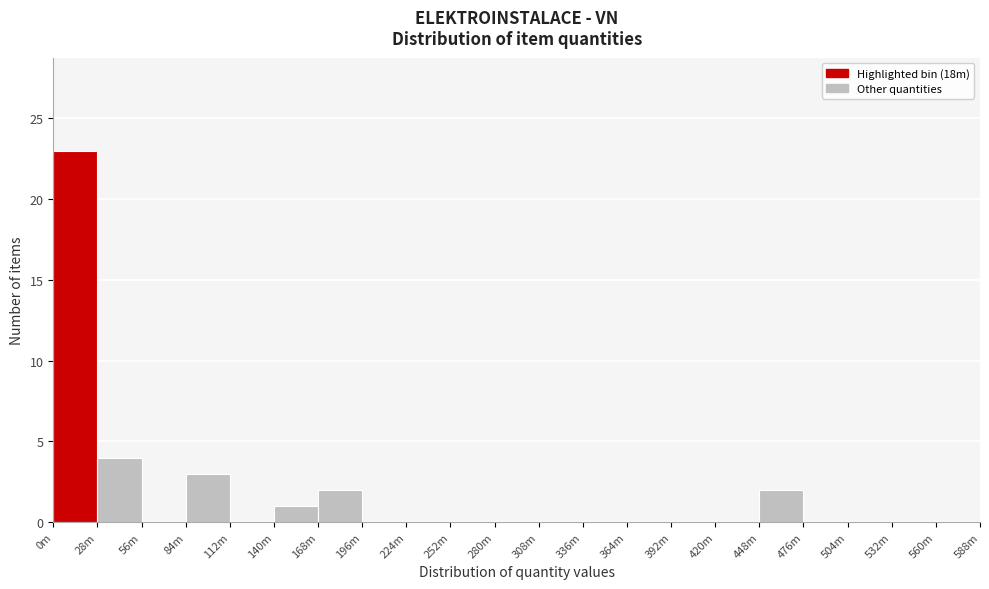

Reading left to right, transcribe all the data shown in this chart.

0m=23	28m=4	56m=0	84m=3	112m=0	140m=1	168m=2	196m=0	224m=0	252m=0	280m=0	308m=0	336m=0	364m=0	392m=0	420m=0	448m=2	476m=0	504m=0	532m=0	560m=0